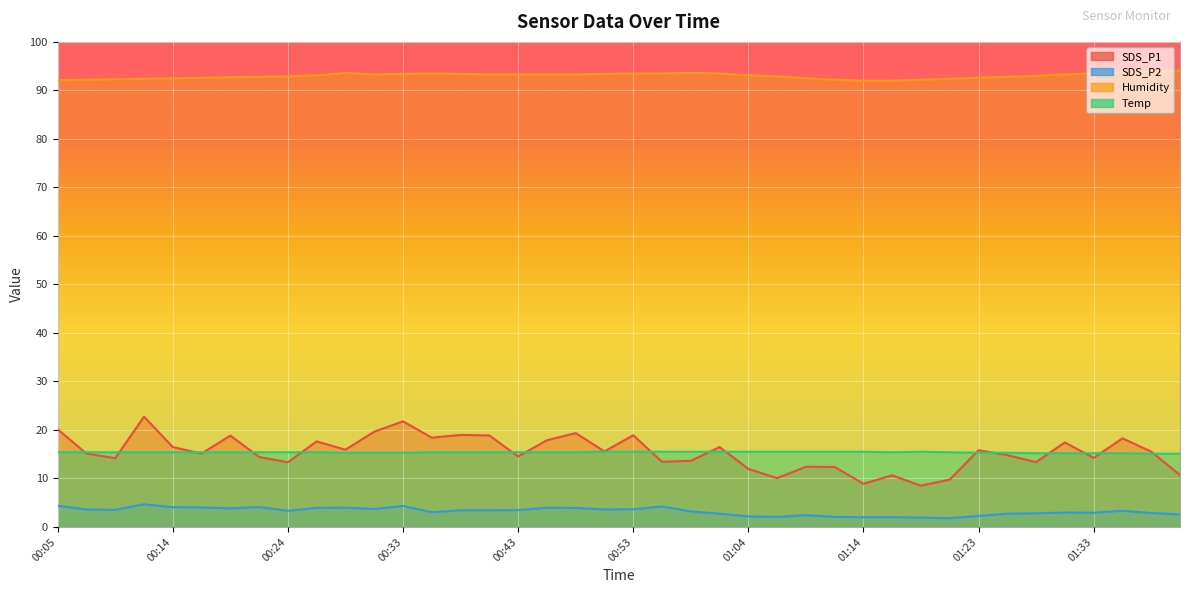

At which label is Temp closest to 15?

01:38